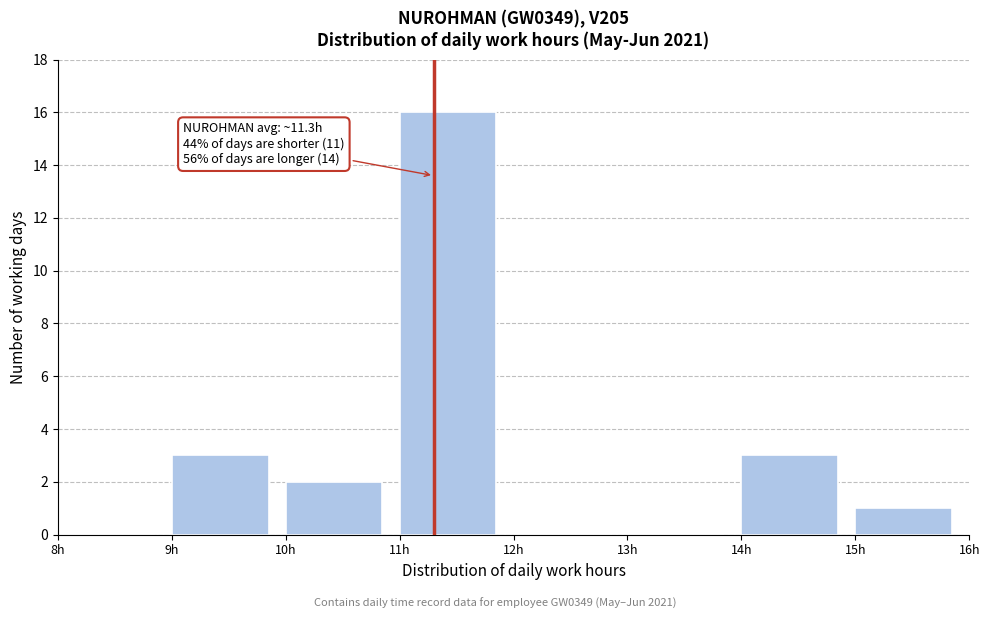

Which range on the x-axis has the tallest bar?

11 to 12